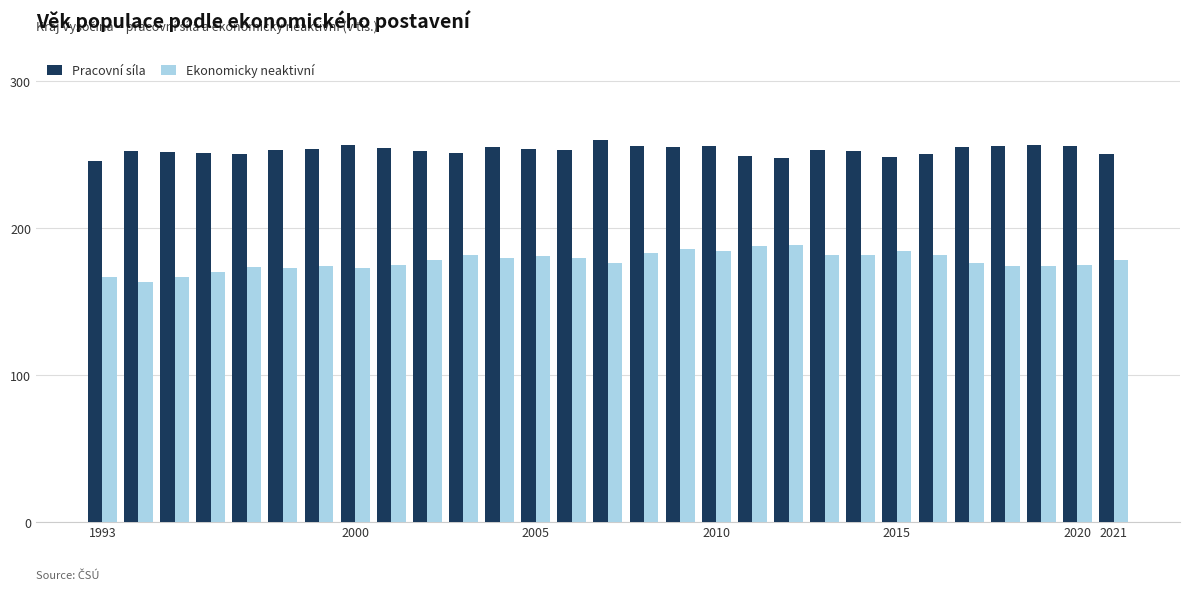

Which series has the largest total across all categories?

Pracovní síla